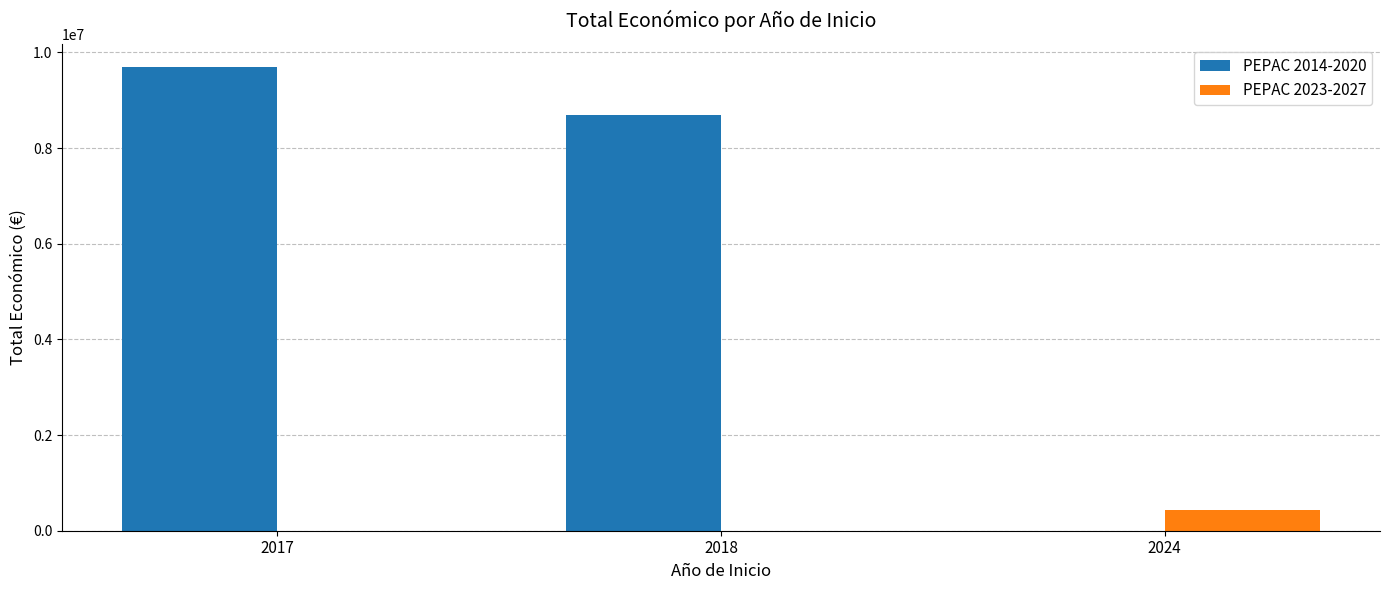

The value of PEPAC 2014-2020 at 2018 is 8701686. True or false?

True